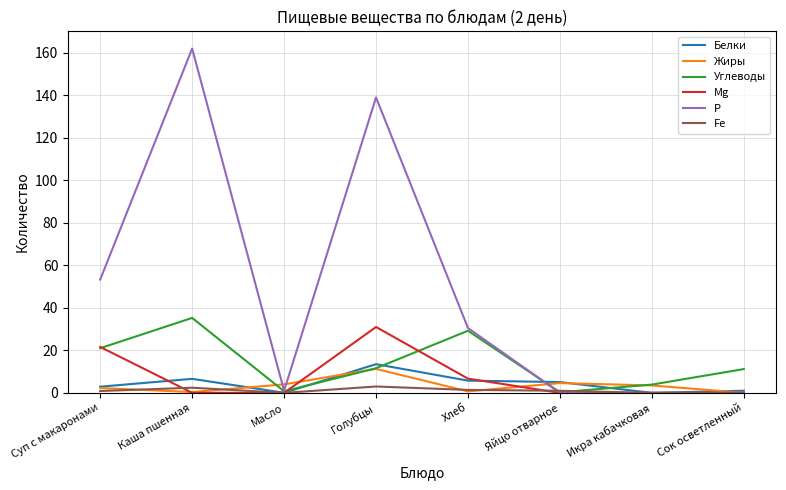

What is the sum of the Белки values at Каша пшенная and Голубцы?

20.1